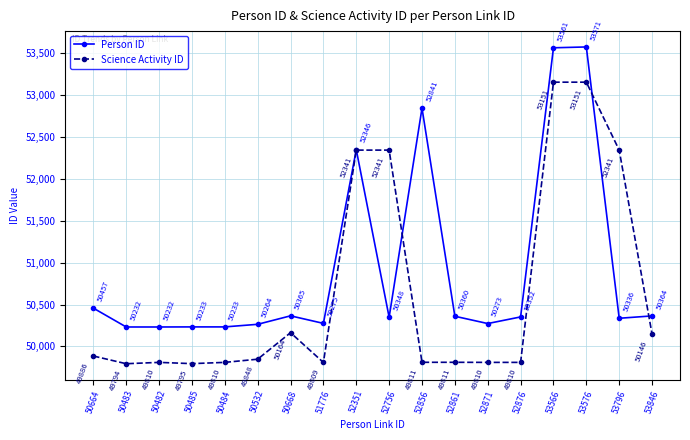

At 51776, list the series in order from largest to smallest.

Person ID, Science Activity ID